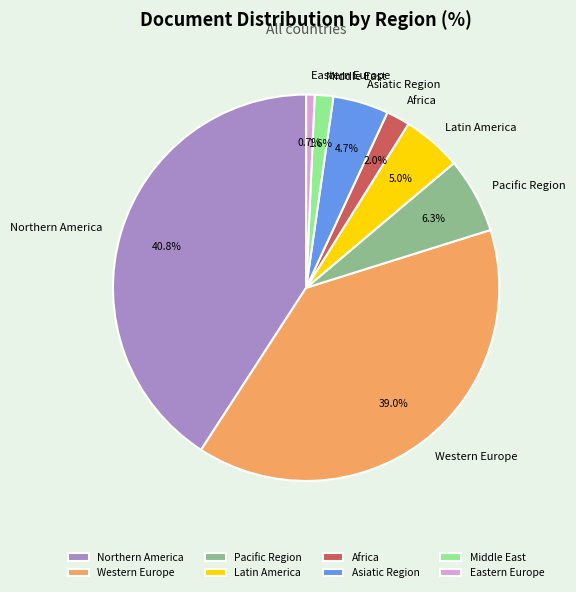

Between Pacific Region and Northern America, which is larger?

Northern America